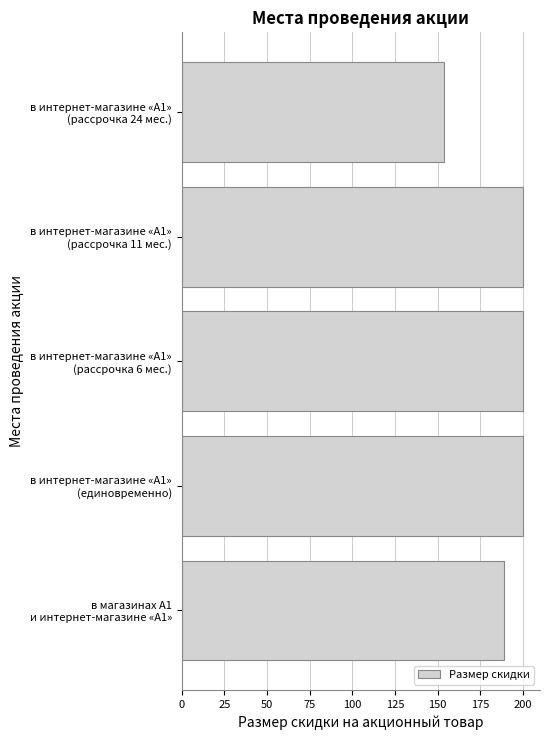

Which label corresponds to the smallest value in the chart?

в интернет-магазине «А1»
(рассрочка 24 мес.)